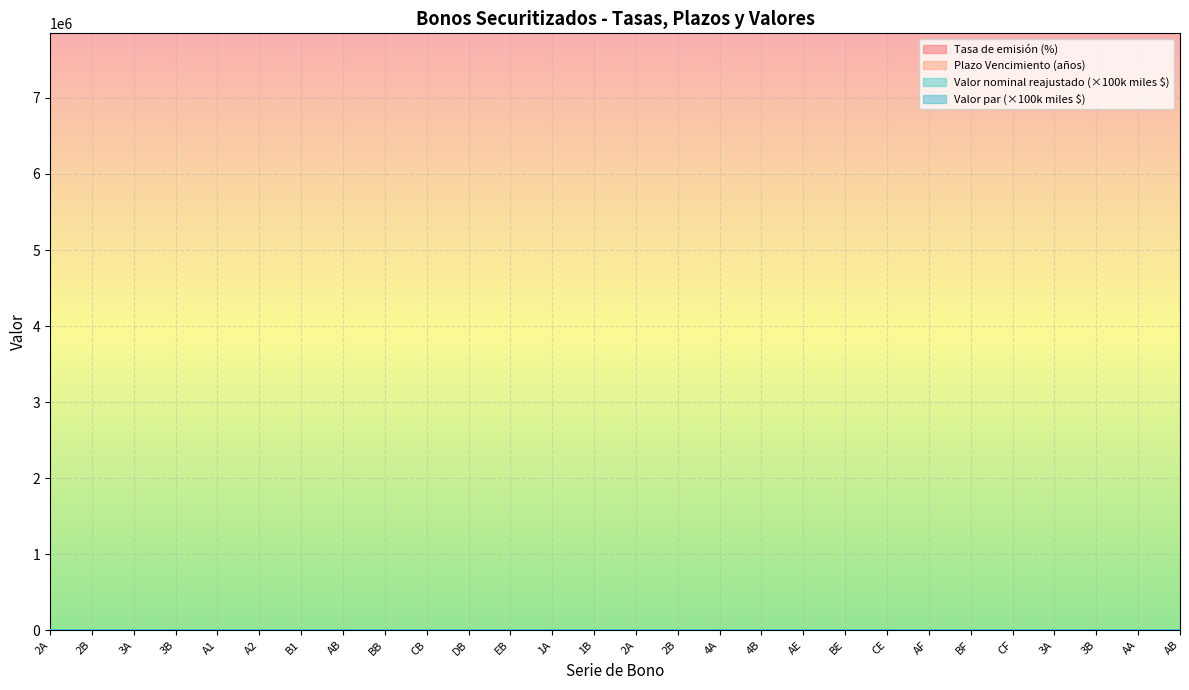

What is the label of the 27th point from the right?

2B